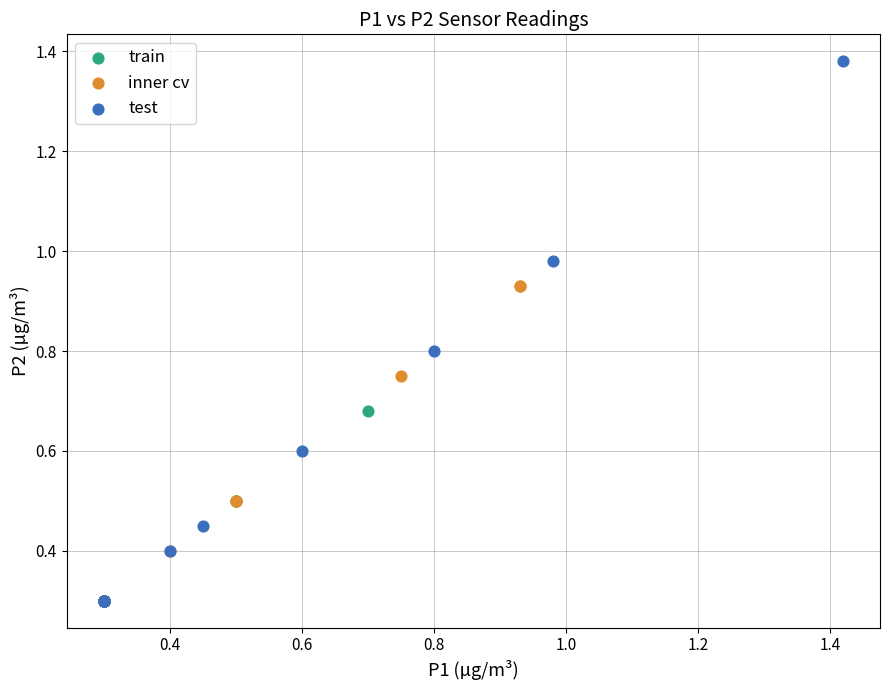

Which series reaches the maximum Y coordinate?

test